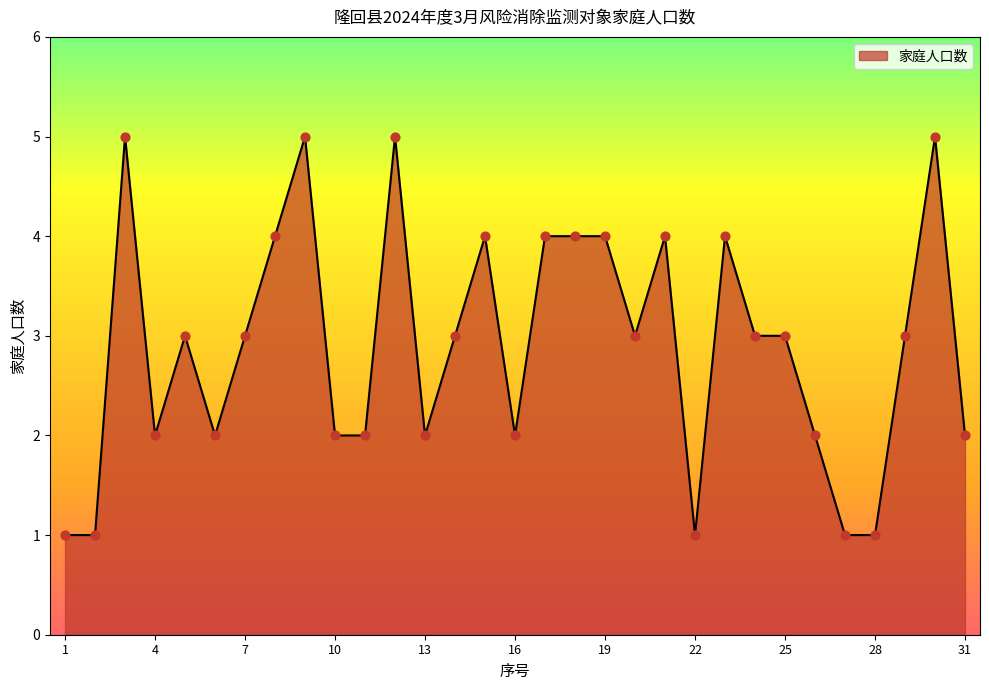

What is the difference between the maximum and minimum values?

4